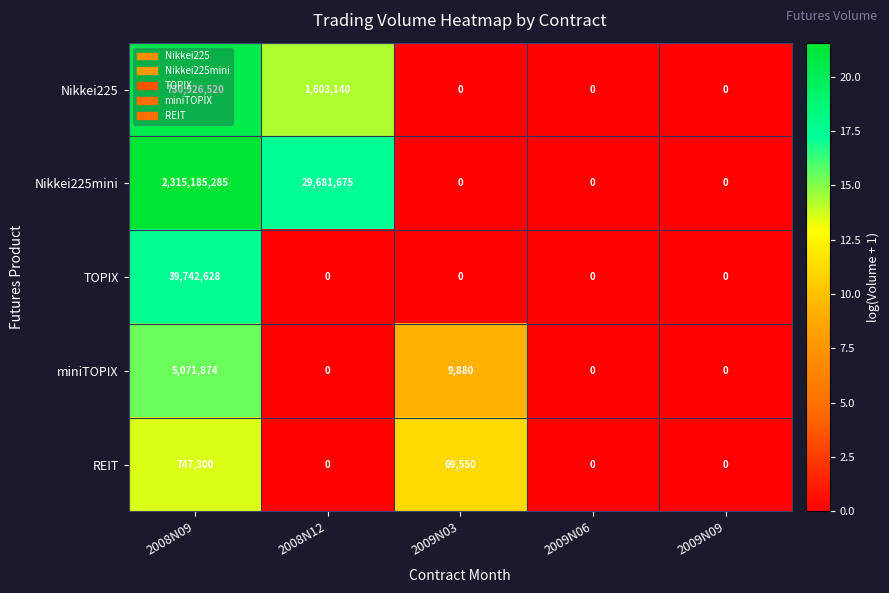

What is the total value across all series at 2009N03?

79430